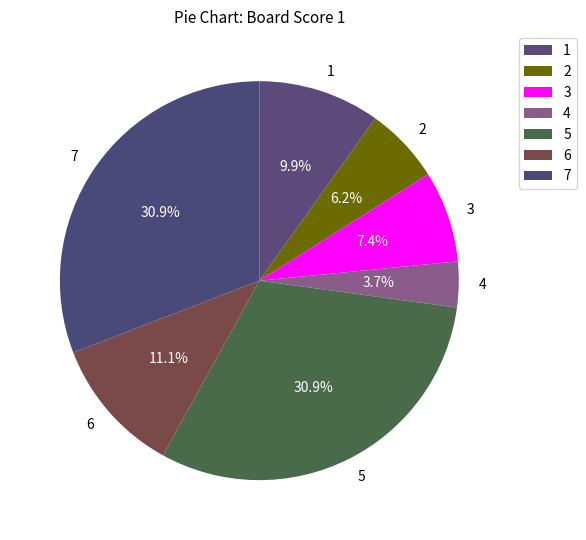

Does 2 account for over 50% of the chart?

No